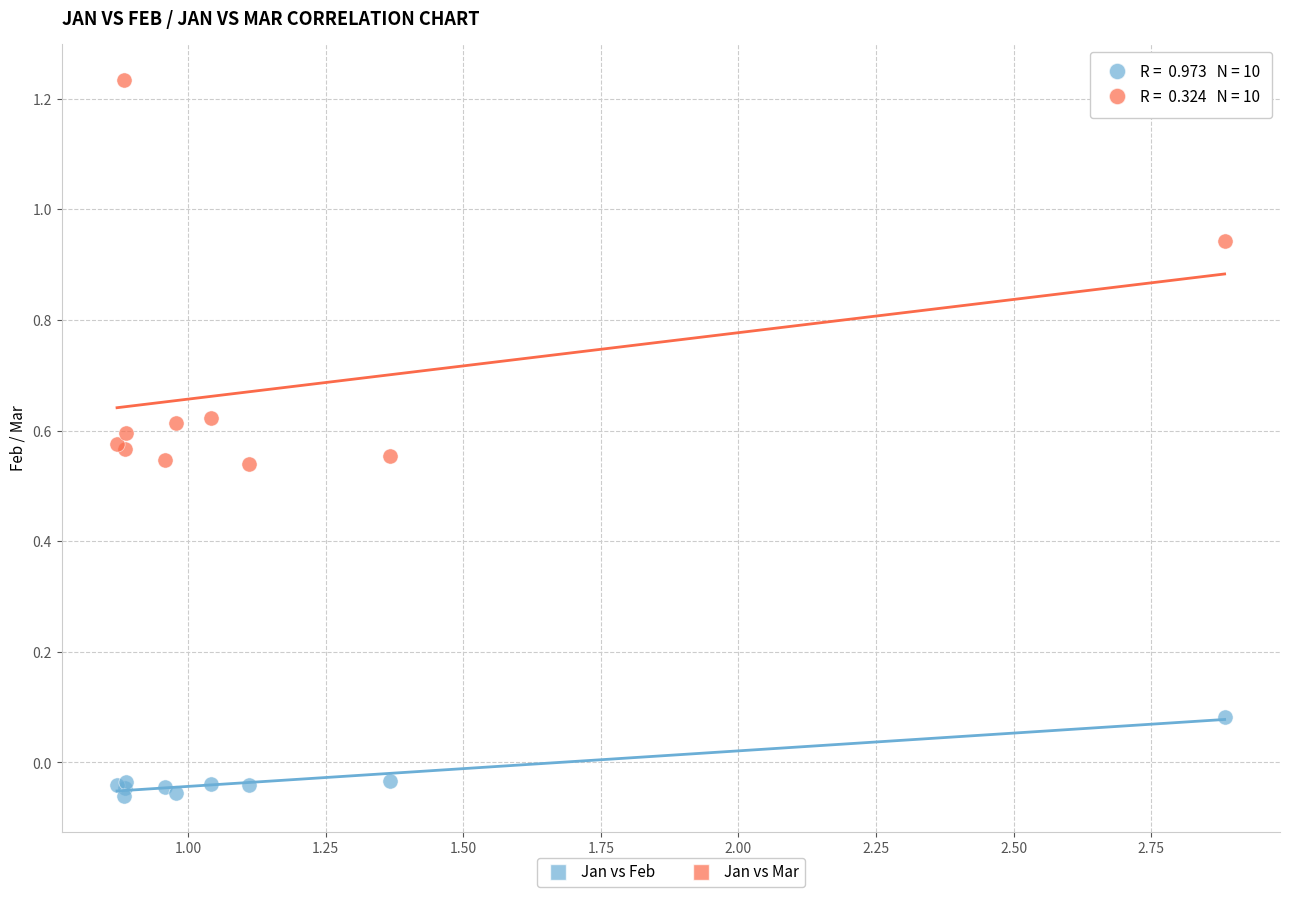

Which series has the widest spread of Y values?

Jan vs Mar